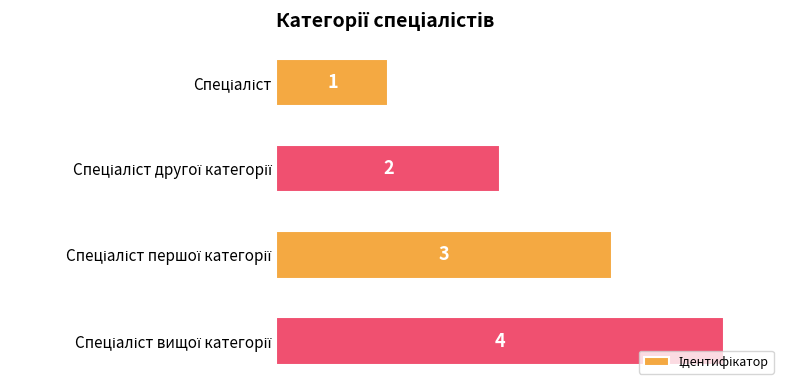

What is the sum of all values?

10